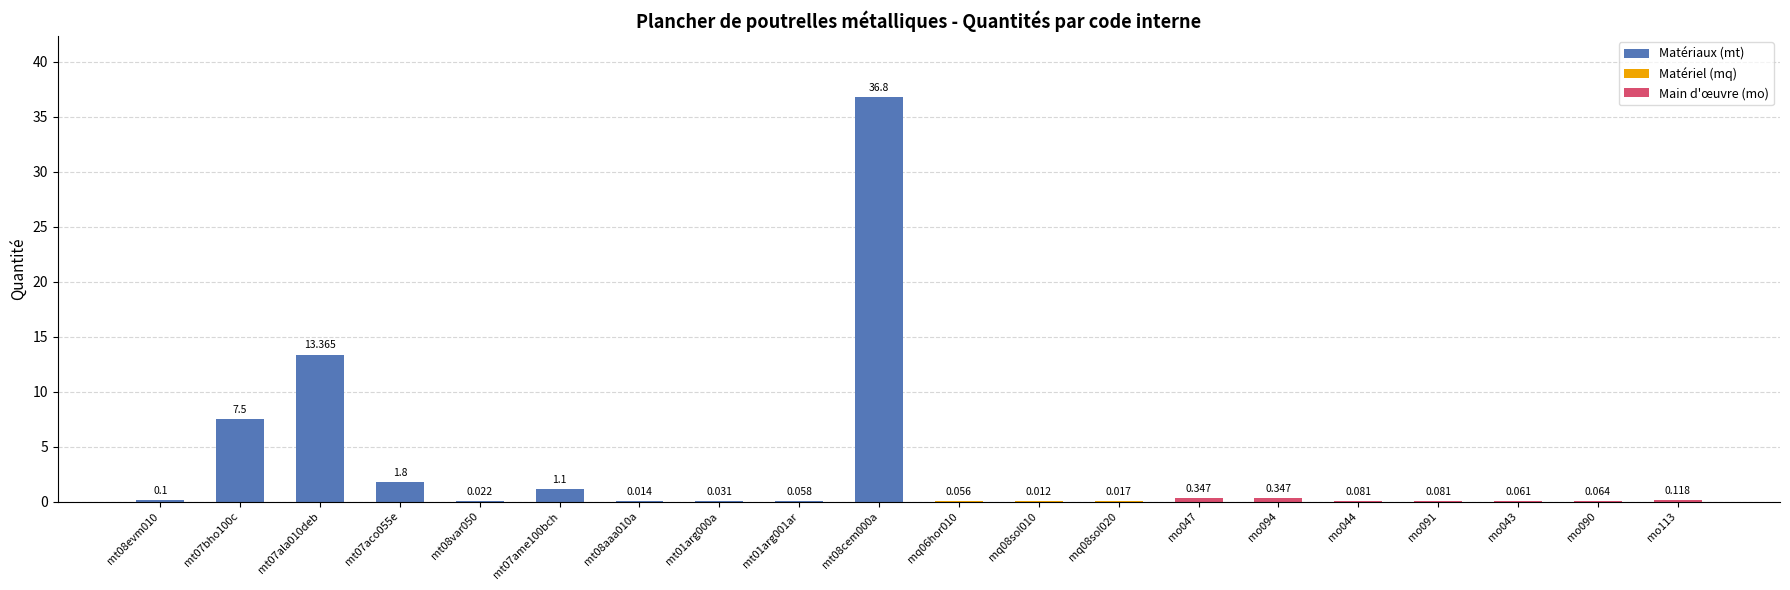

How many data points does each series have?

20